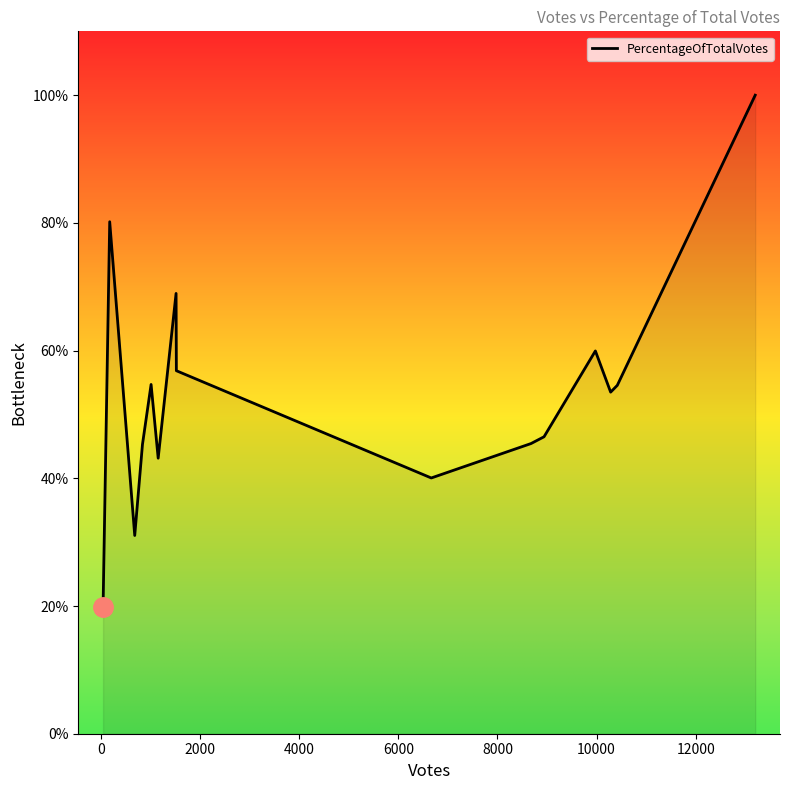

What is the difference between the maximum and minimum values?

80.2